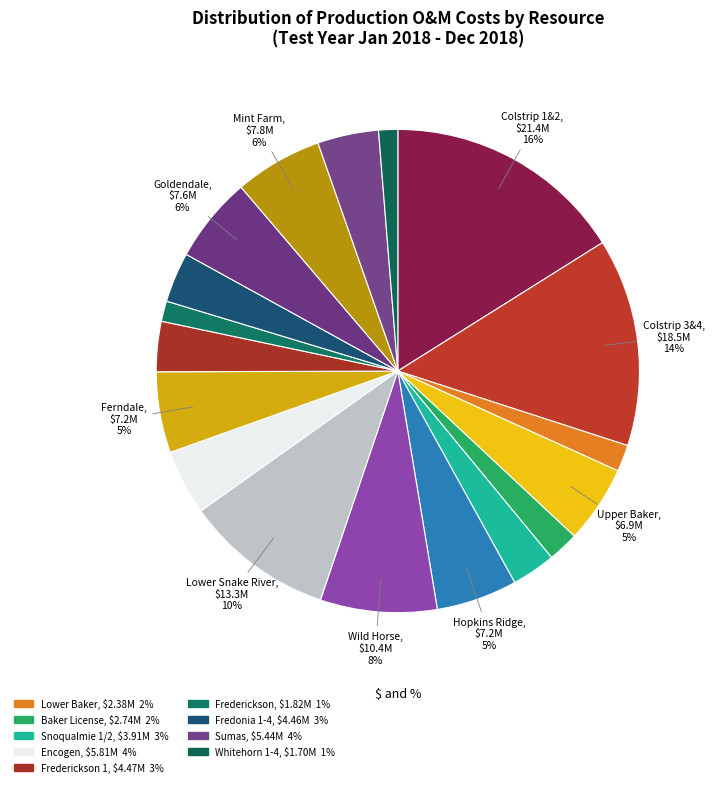

To the nearest percent, what is the average slice percentage?

6%